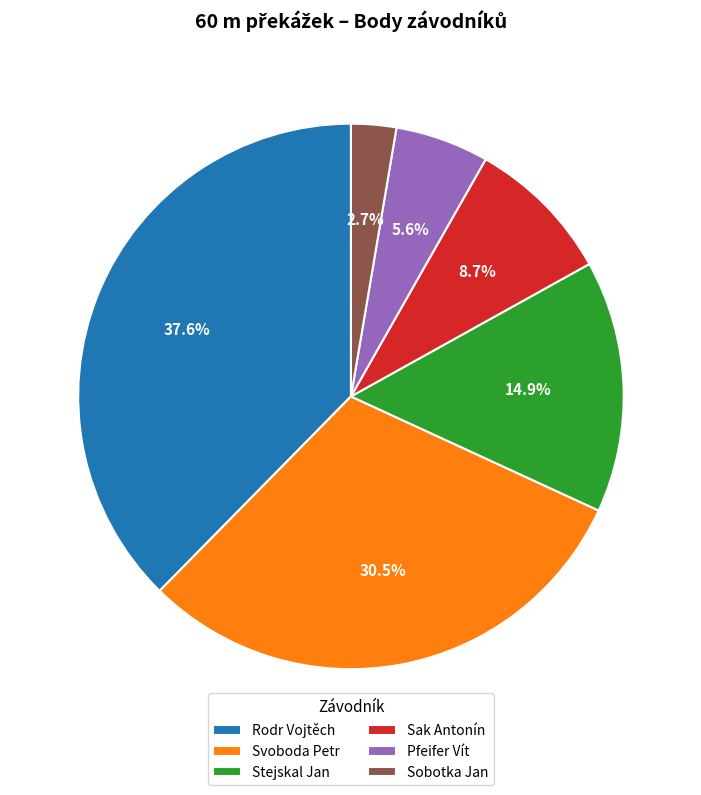

Which category has the smallest portion of the pie?

Sobotka Jan